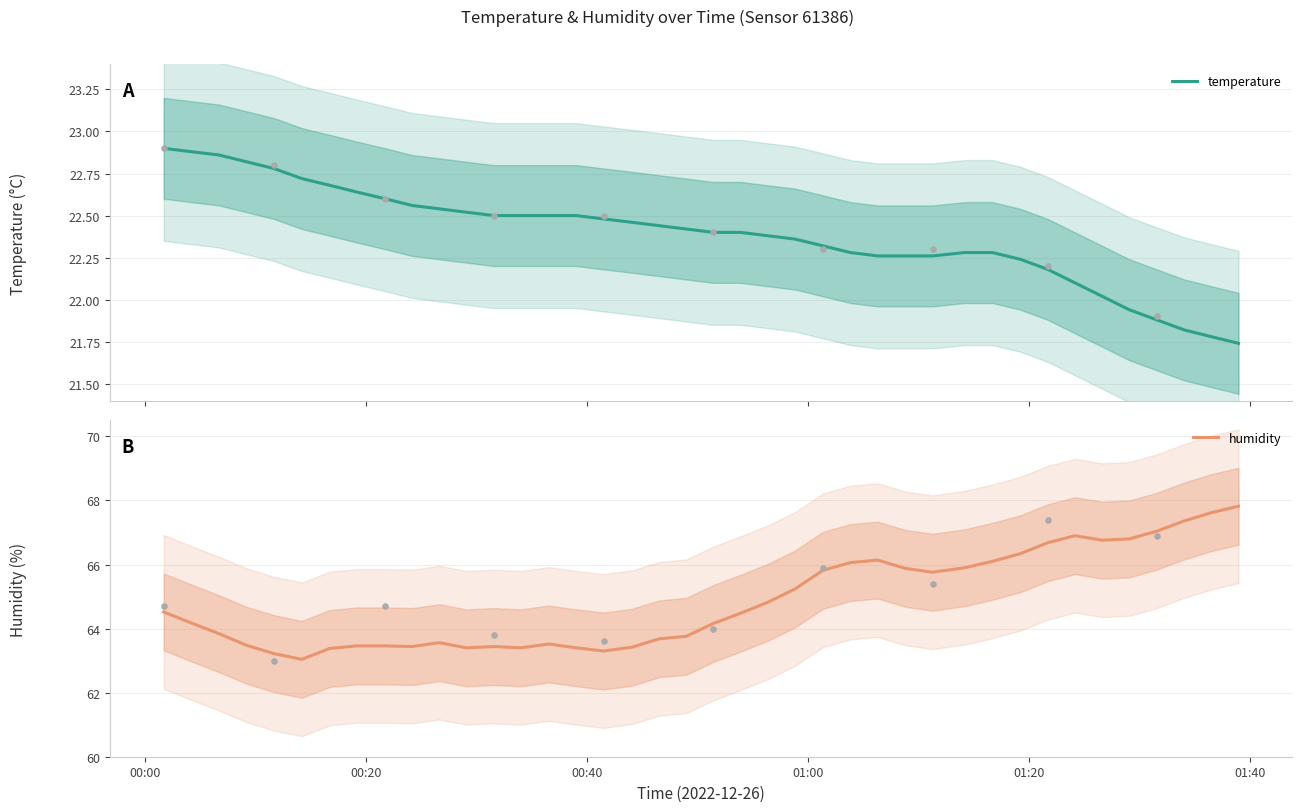

Which series has the largest total across all categories?

humidity